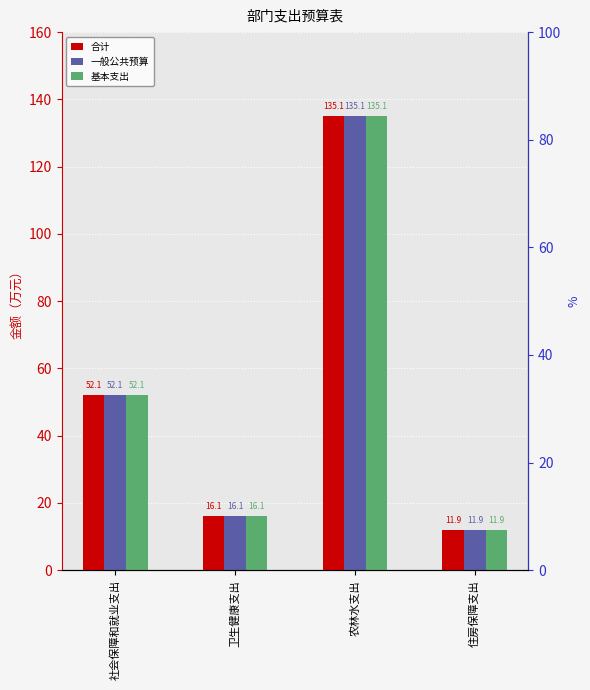

How many groups of bars are there?

4